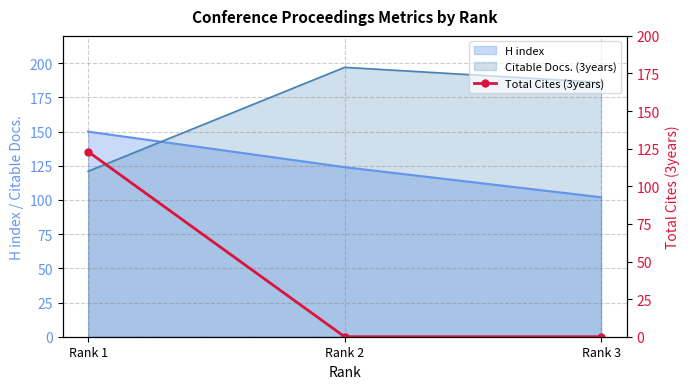

Which category has the lowest value across all series?

Rank 2